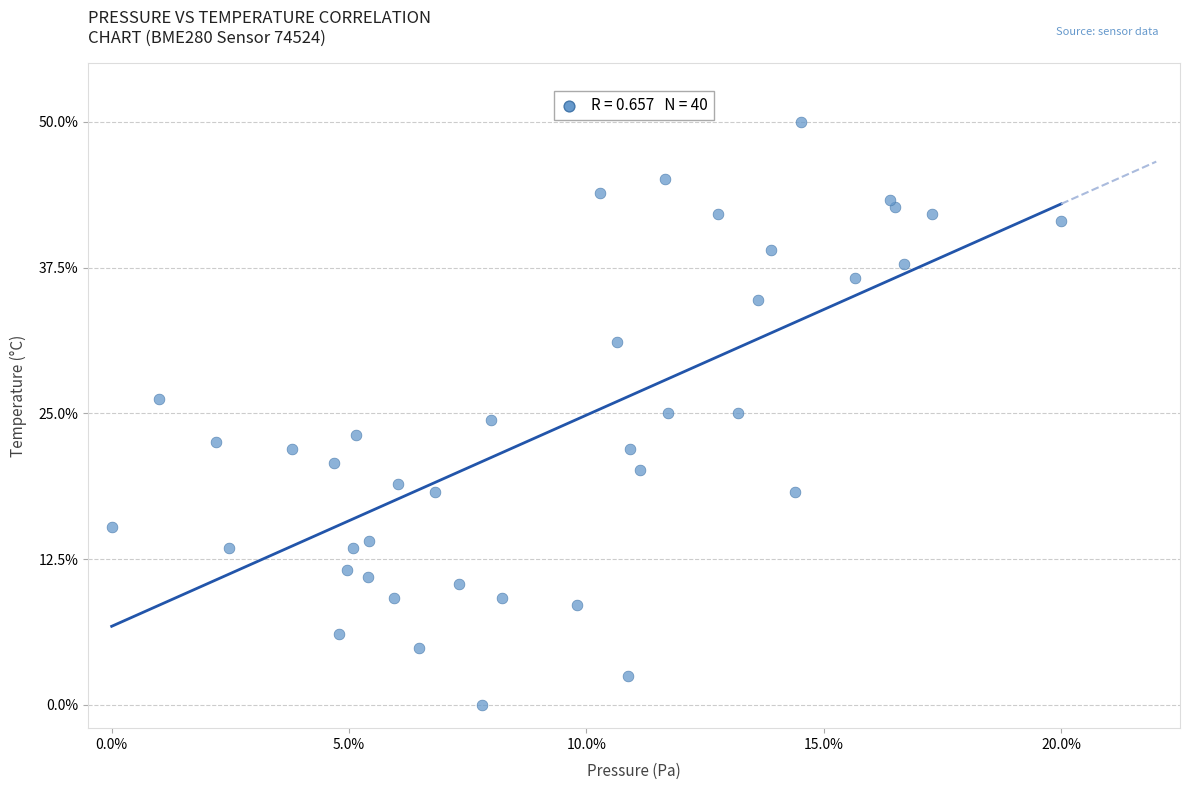

What is the range of Y values (max minus min)?

50.0